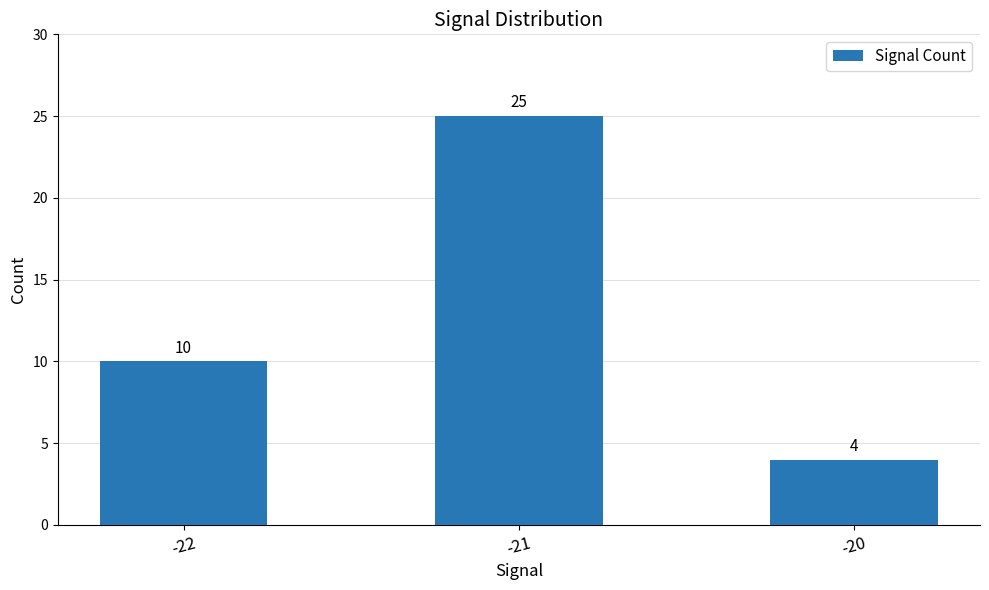

What is the smallest value displayed?

4